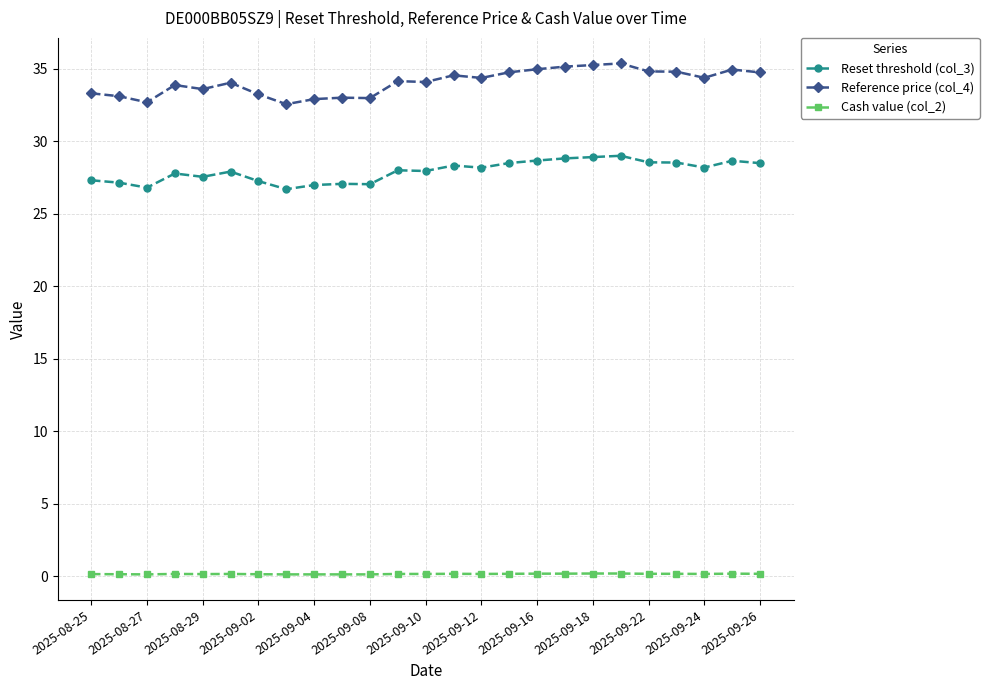

Which series has the largest total across all categories?

Reference price (col_4)